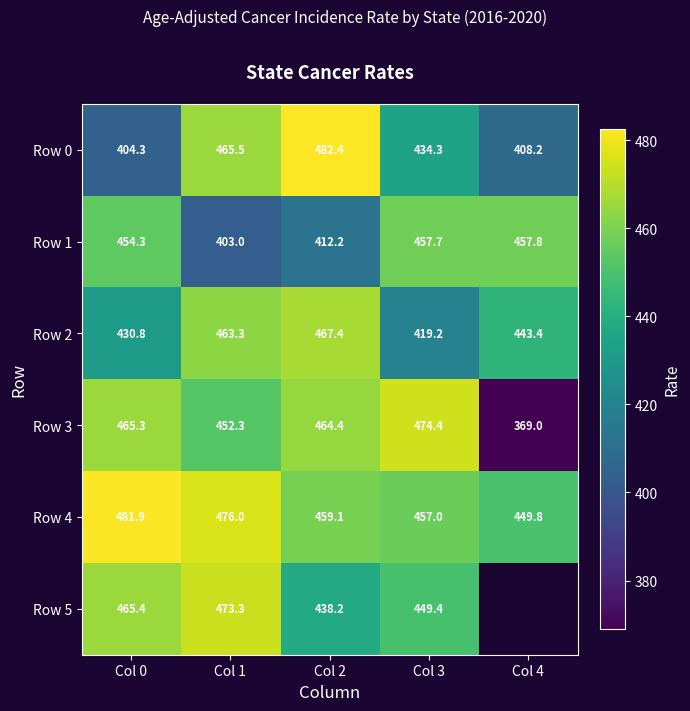

At Col 1, list the series in order from smallest to largest.

Row 1, Row 3, Row 2, Row 0, Row 5, Row 4